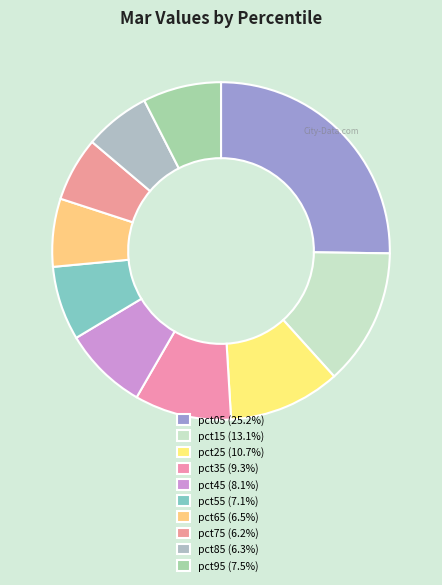

How many segments does this pie chart have?

10